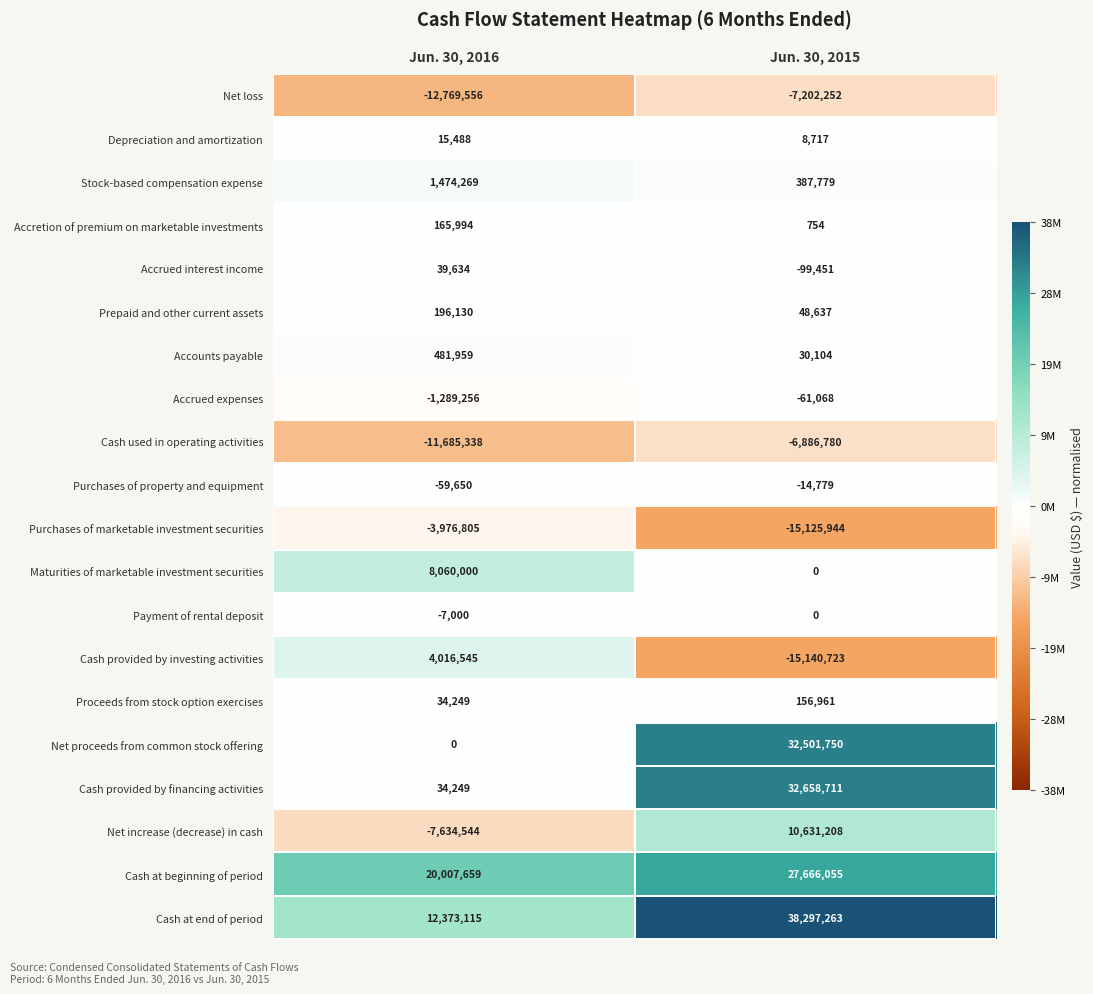

What is the total value across all series at Jun. 30, 2015?

97856942